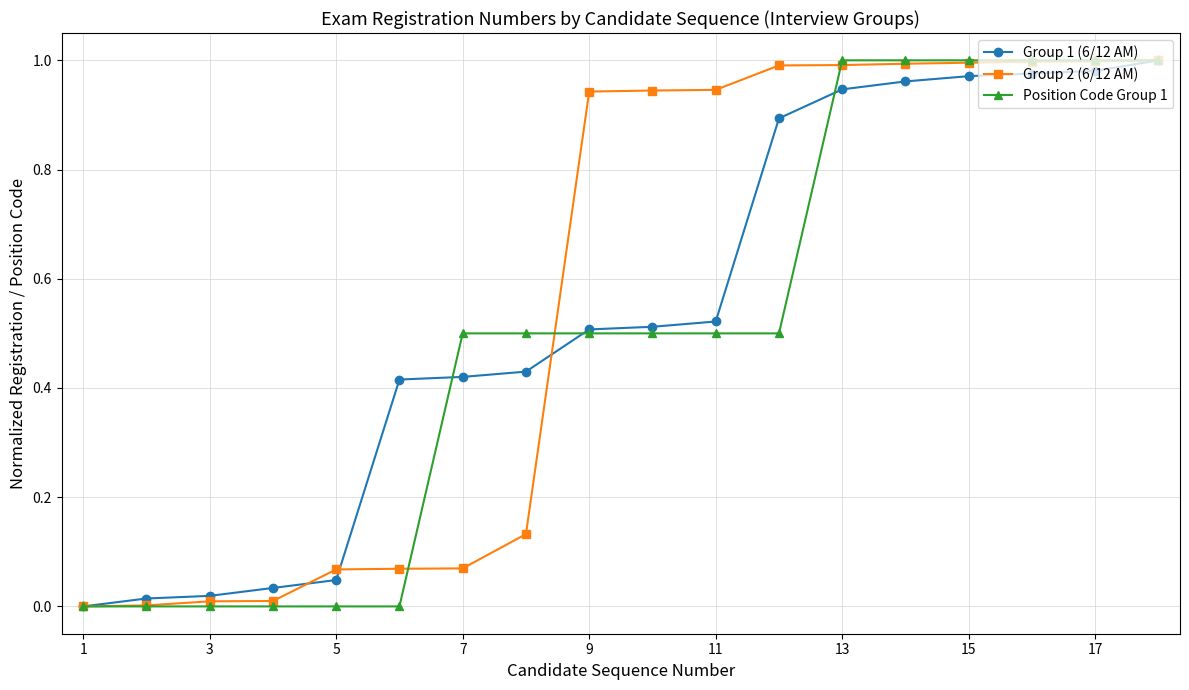

What are all the series names shown in the legend?

Group 1 (6/12 AM), Group 2 (6/12 AM), Position Code Group 1